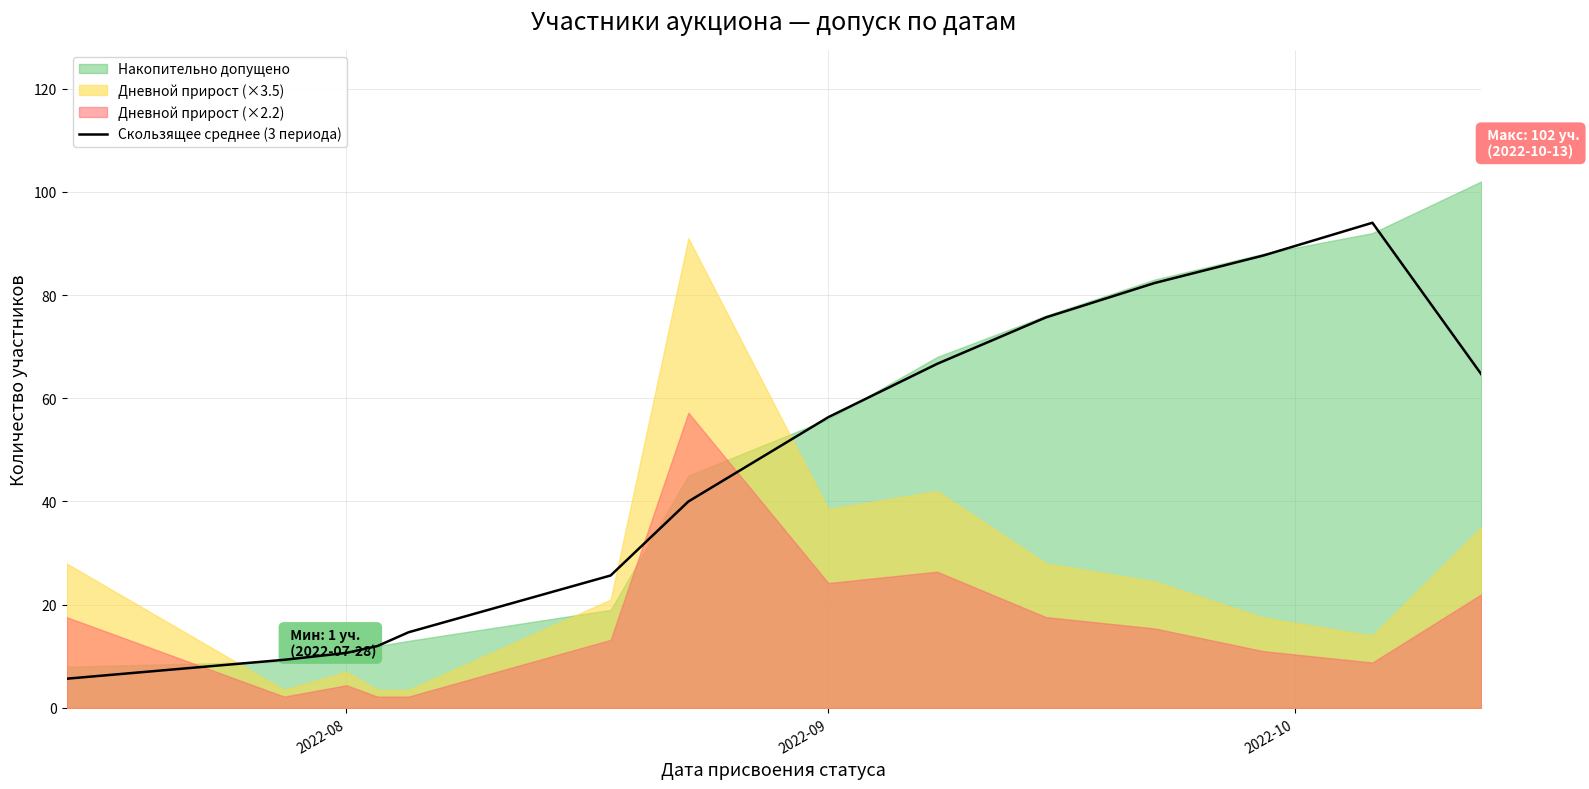

True or false: Скользящее среднее (3 периода) has a value of 15.7 at 2022-09.

False